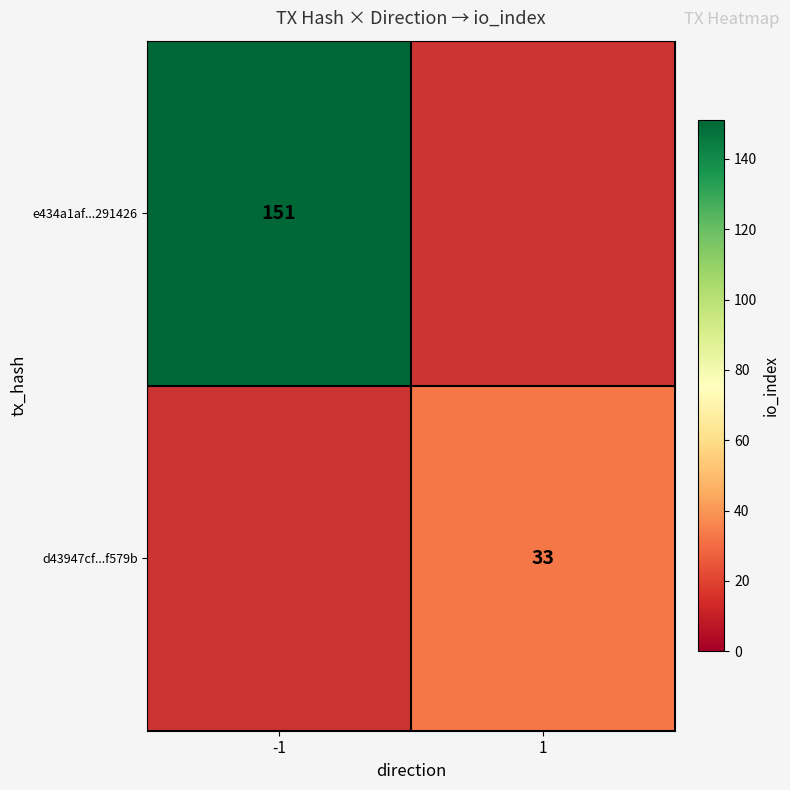

Is it true that e434a1af...291426 equals 216 at -1?

False